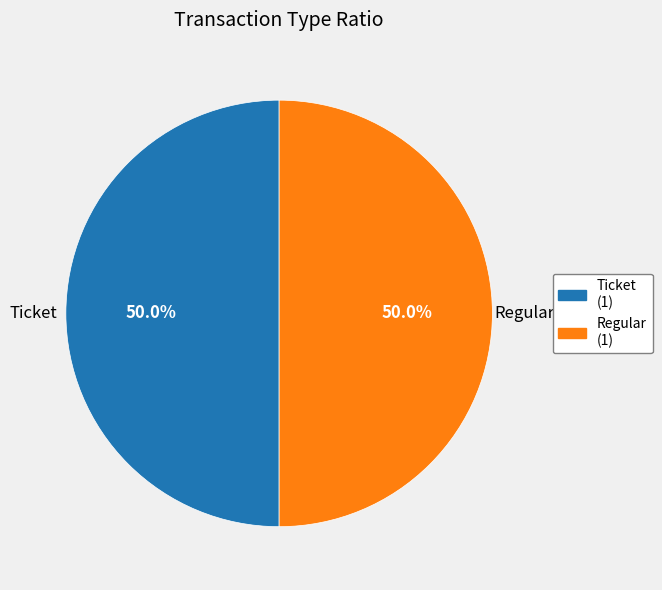

How many slices are in this pie chart?

2